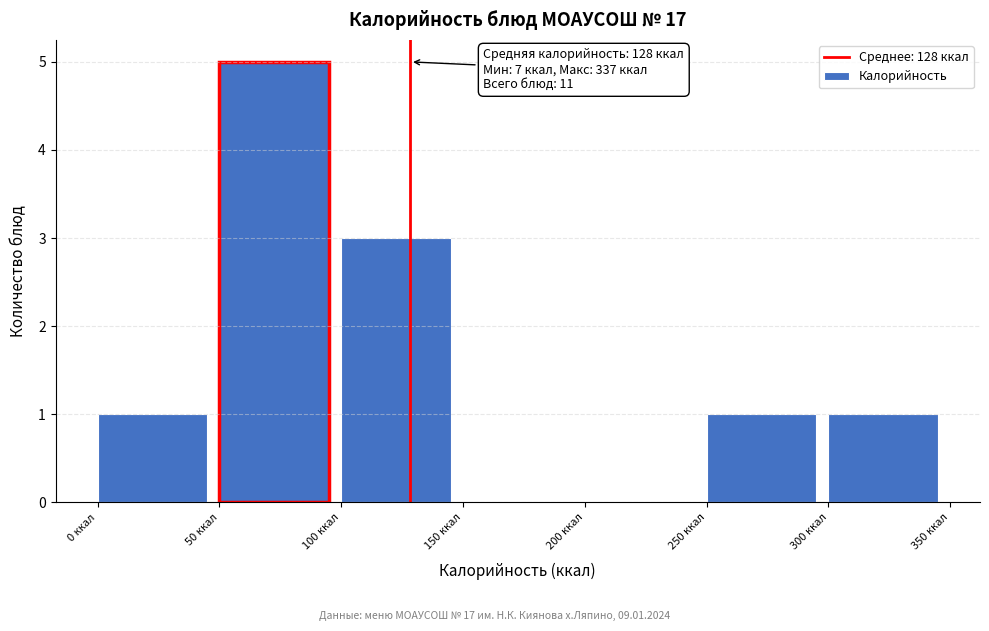

Over which range of the x-axis is the bar tallest?

50 to 100